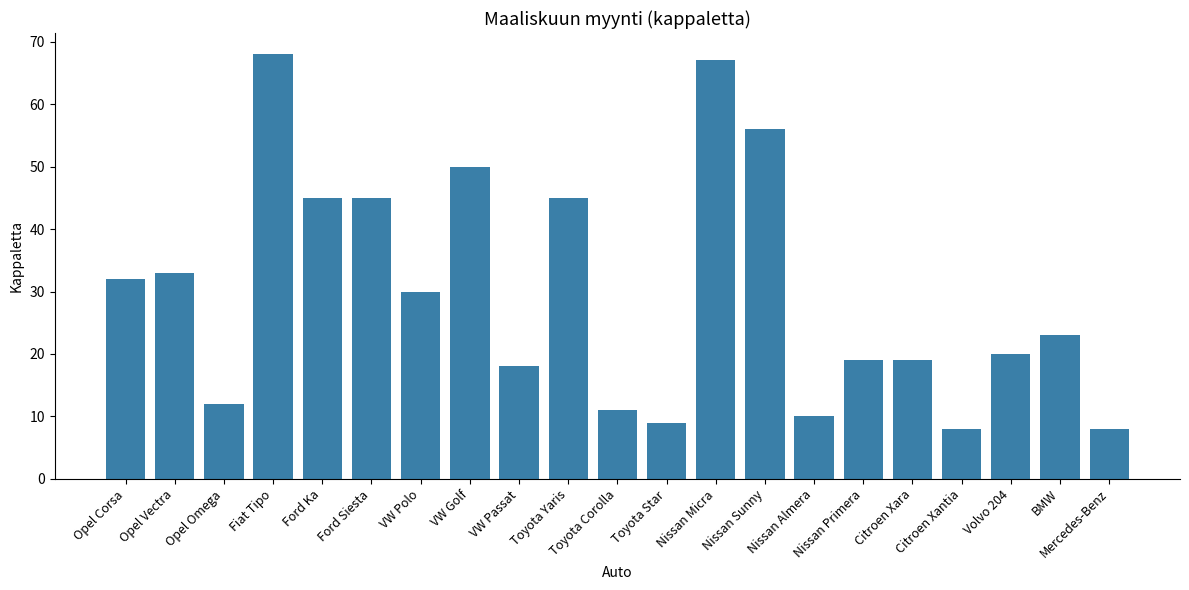

Is it true that the value at Nissan Almera is 10?

True